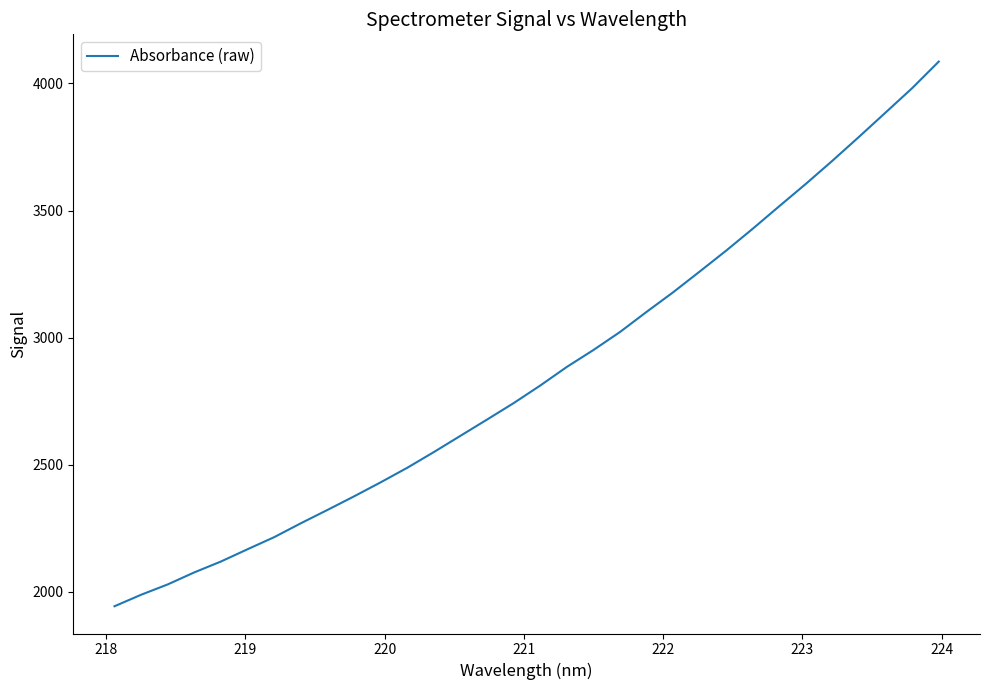

Is this an area chart (filled region under the line)?

No